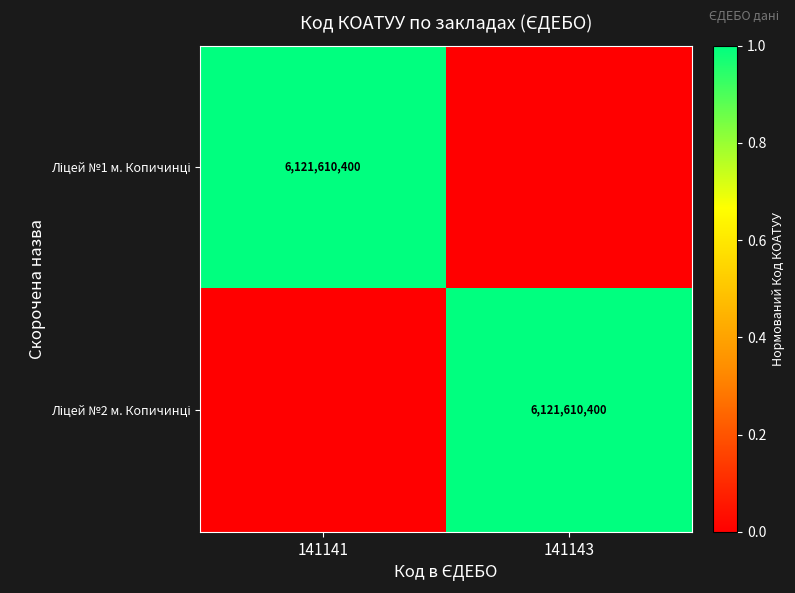

Is the value of Ліцей №2 м. Копичинці at 141143 greater than the value of Ліцей №1 м. Копичинці at 141141?

No